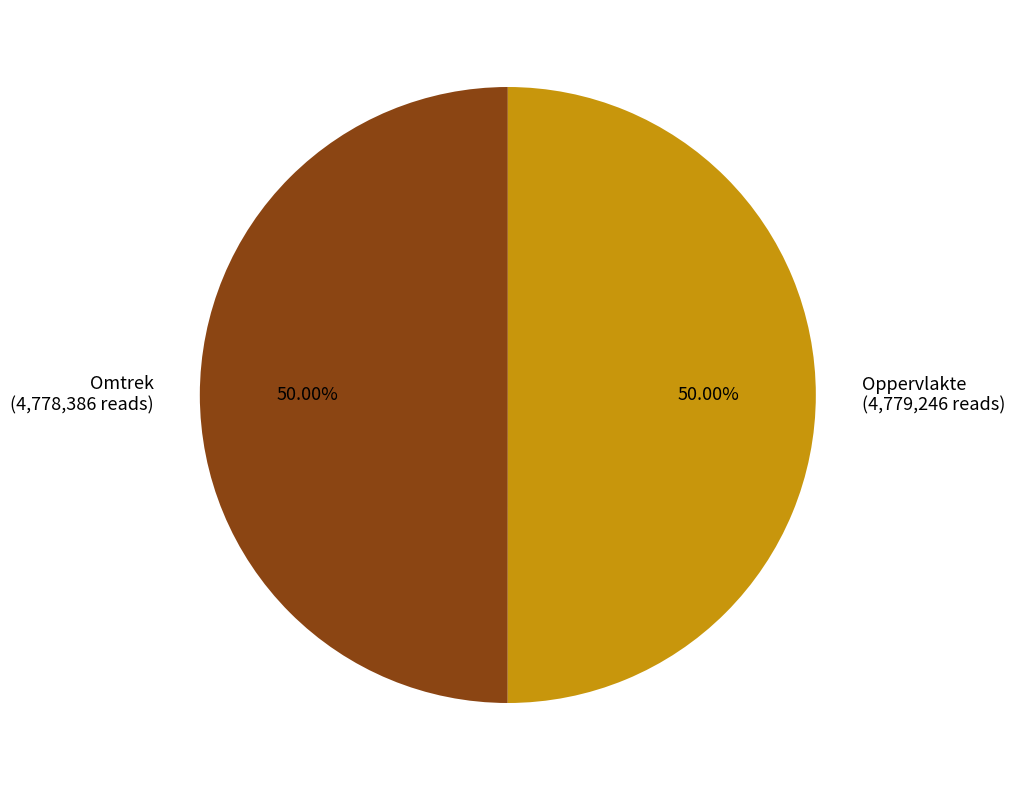

Is the sum of Omtrek and Oppervlakte greater than half?

Yes